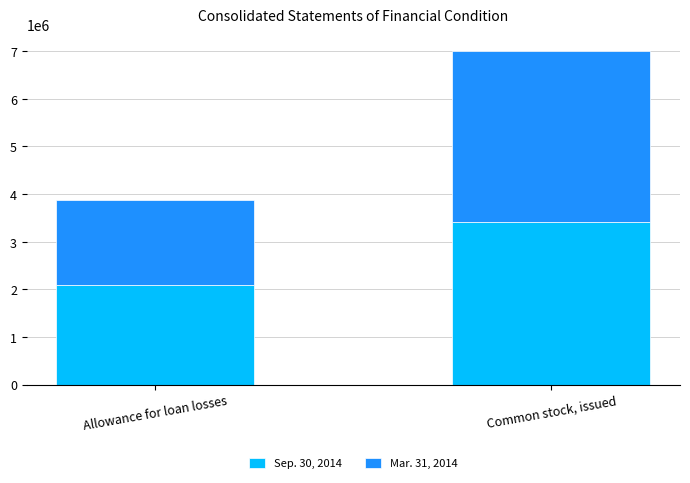

What is the difference between the Sep. 30, 2014 values at Common stock, issued and Allowance for loan losses?

1319287